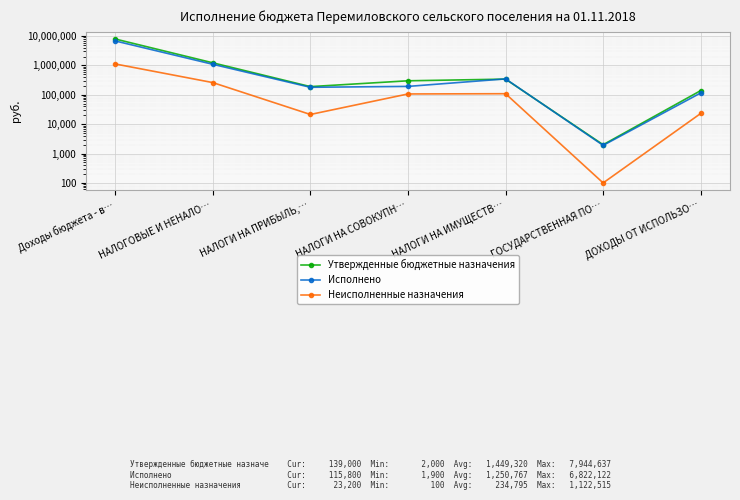

What value does the Исполнено series have at Доходы бюджета - в…?

6822122.3